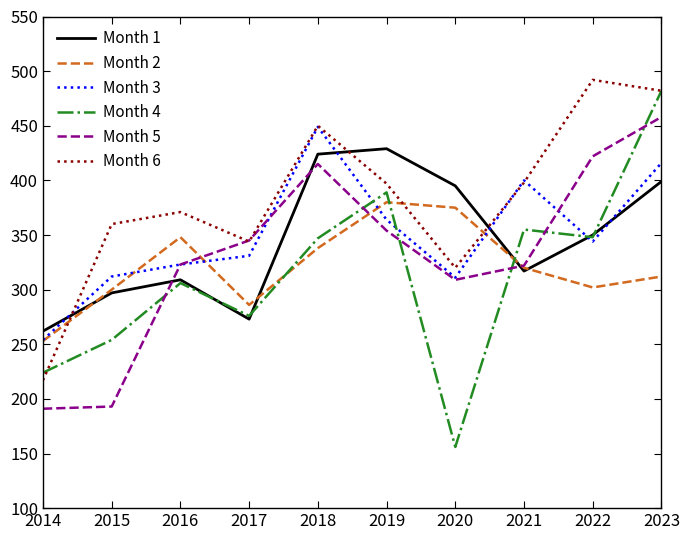

Which series changed the most between 2015 and 2016?

Month 5